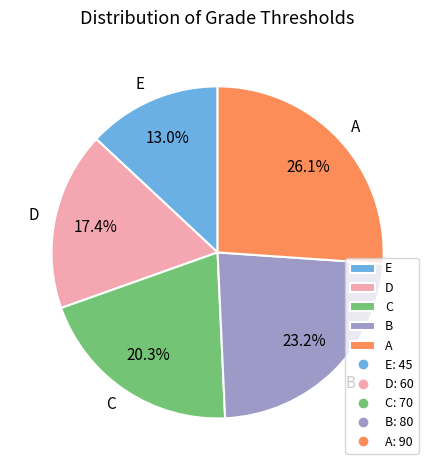

Which category has the smallest portion of the pie?

E